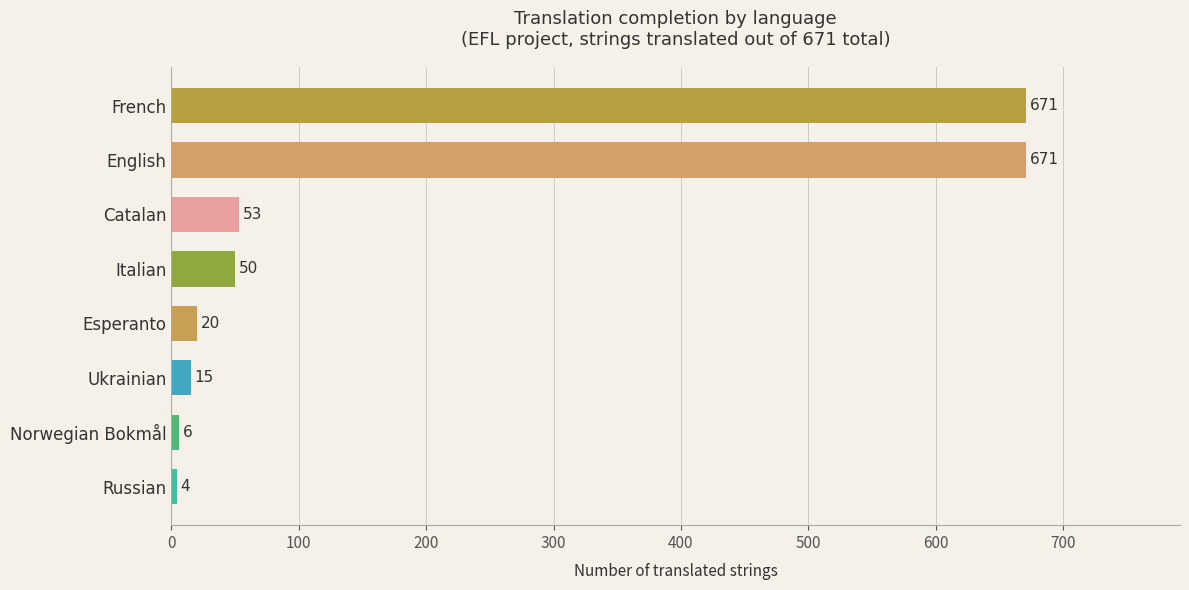

What is the change in value from Russian to English?

+667